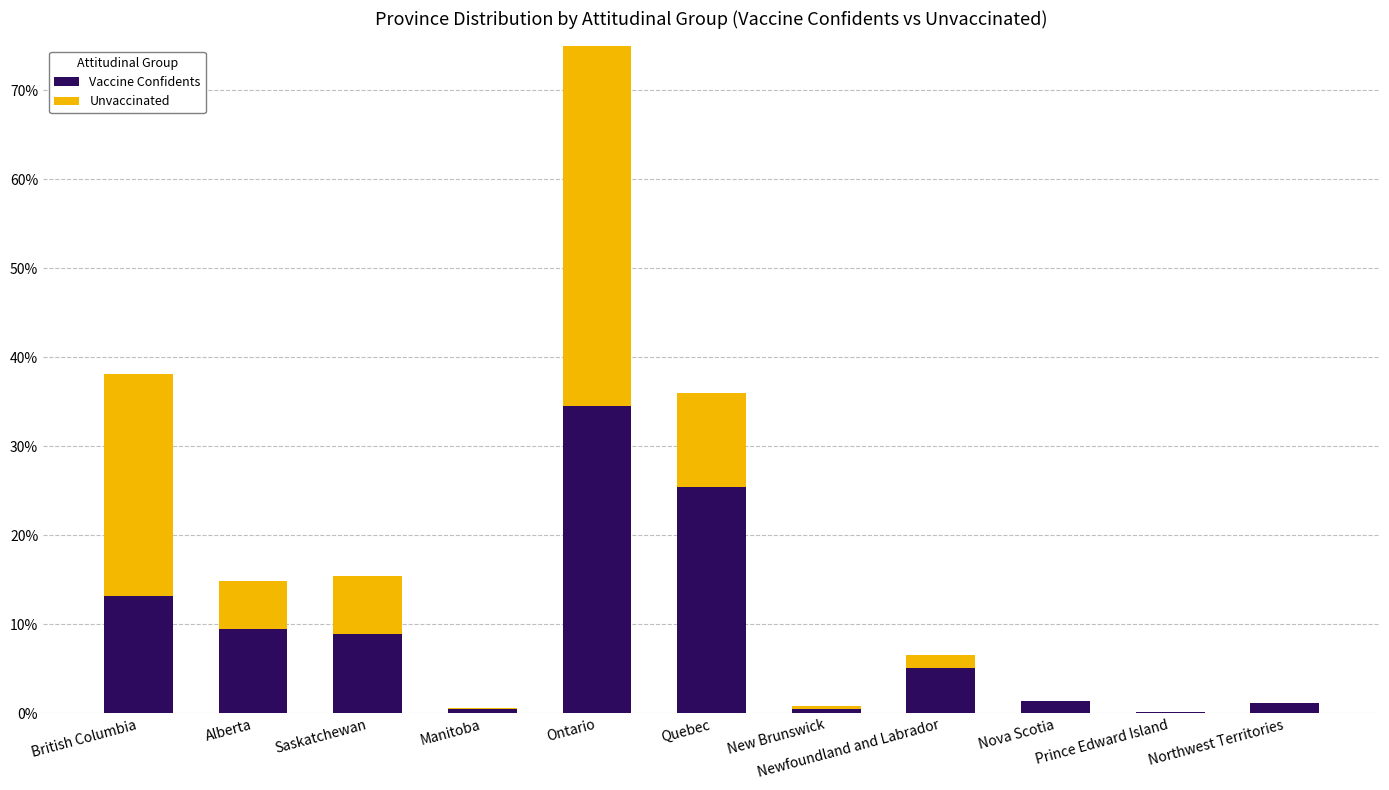

Which series has the largest range (max minus min)?

Unvaccinated